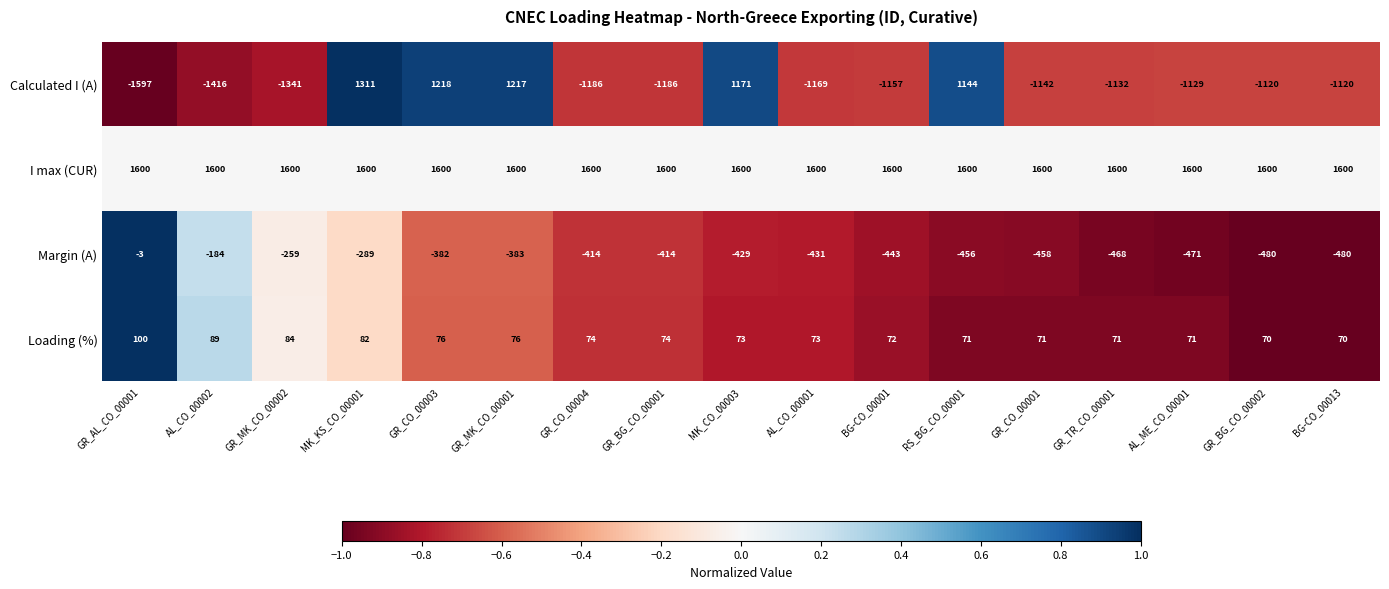

What is the minimum value for Calculated I (A)?

-1597